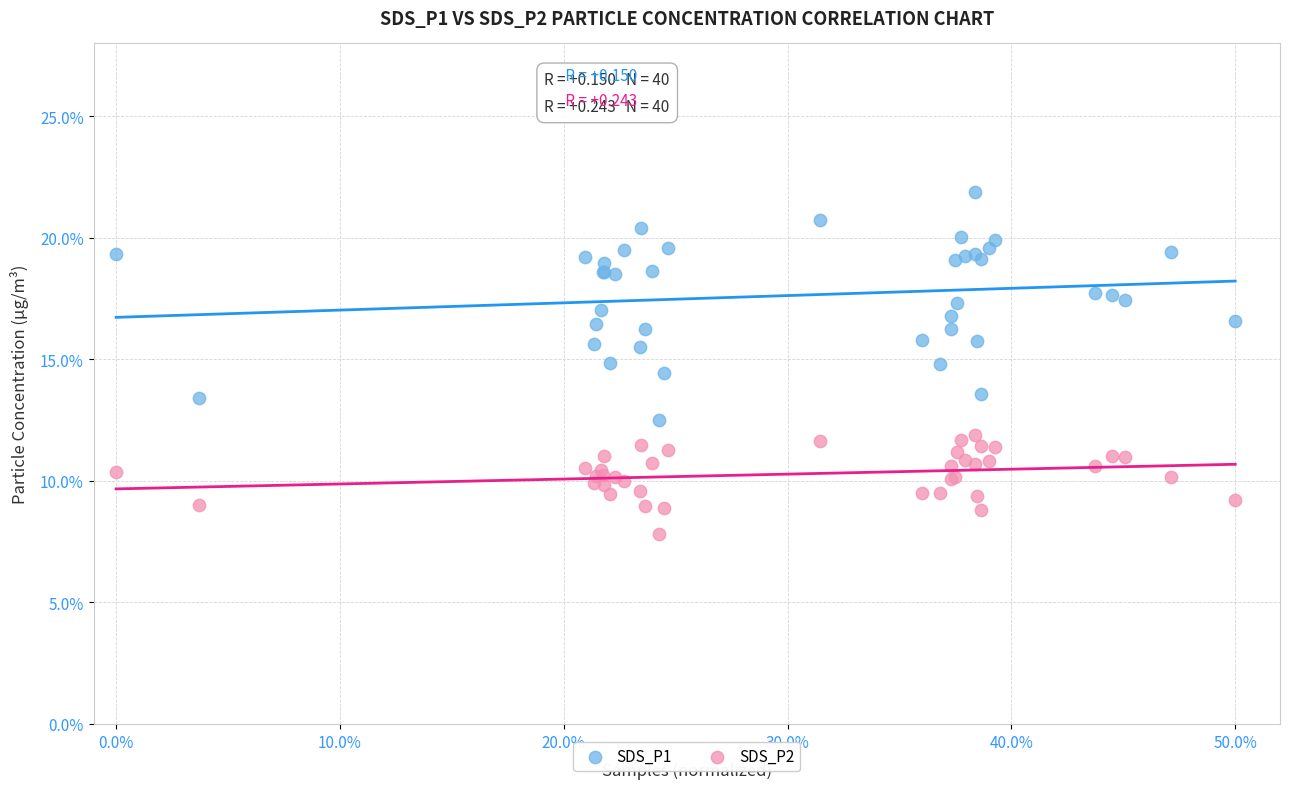

Which series reaches the maximum Y coordinate?

SDS_P1